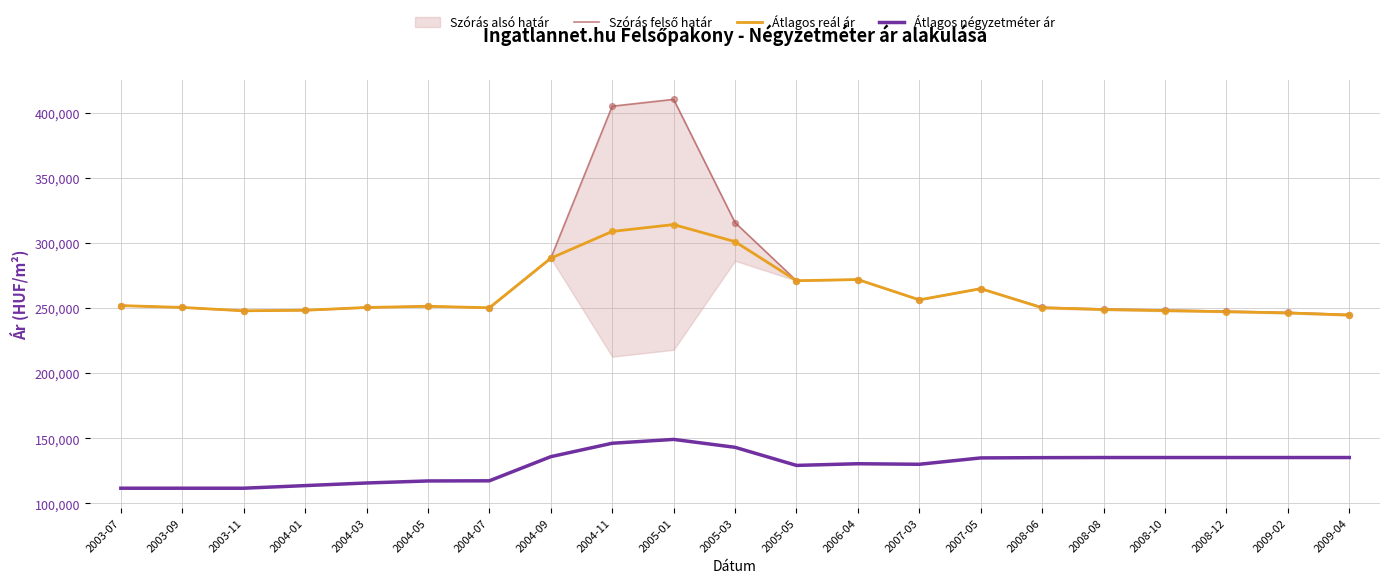

Which series has the largest Y range (max minus min)?

Szórás felső határ